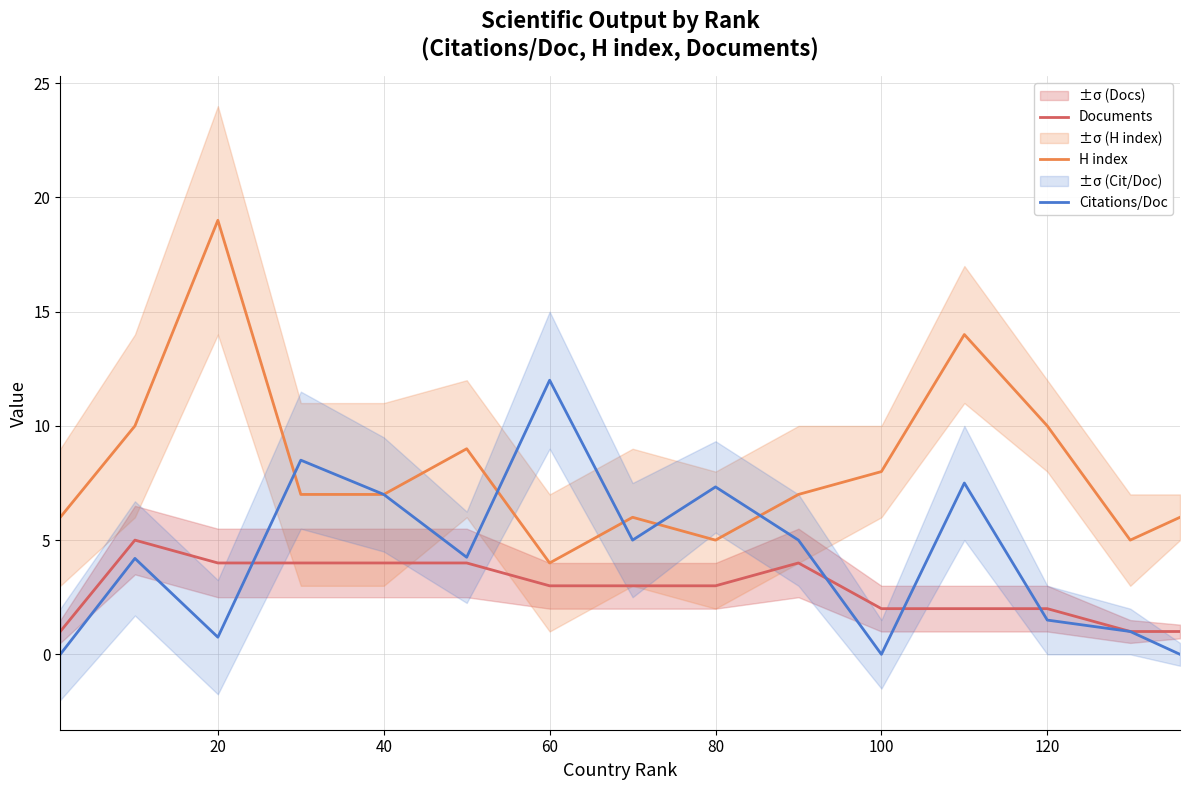

How many intersections are there between Citations/Doc and H index?

5